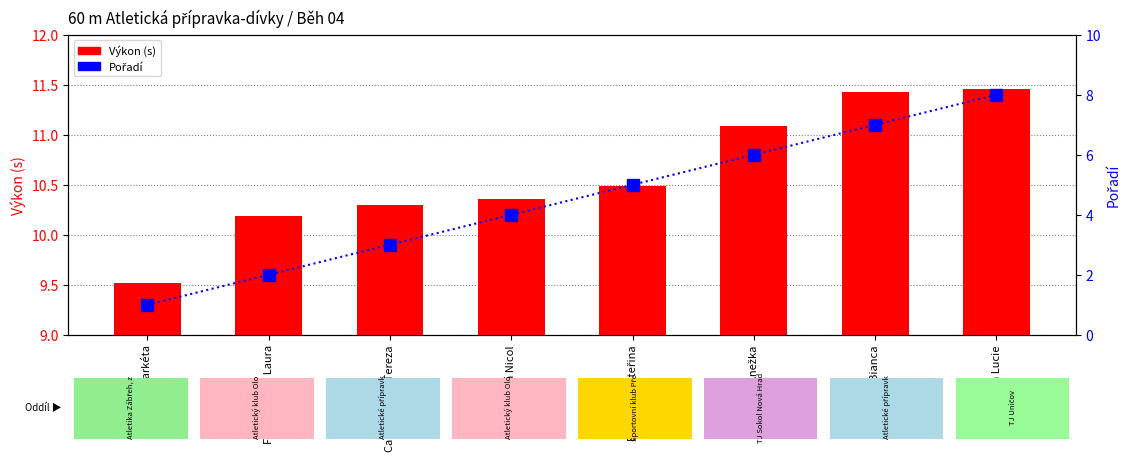

How many categories are shown in the chart?

8